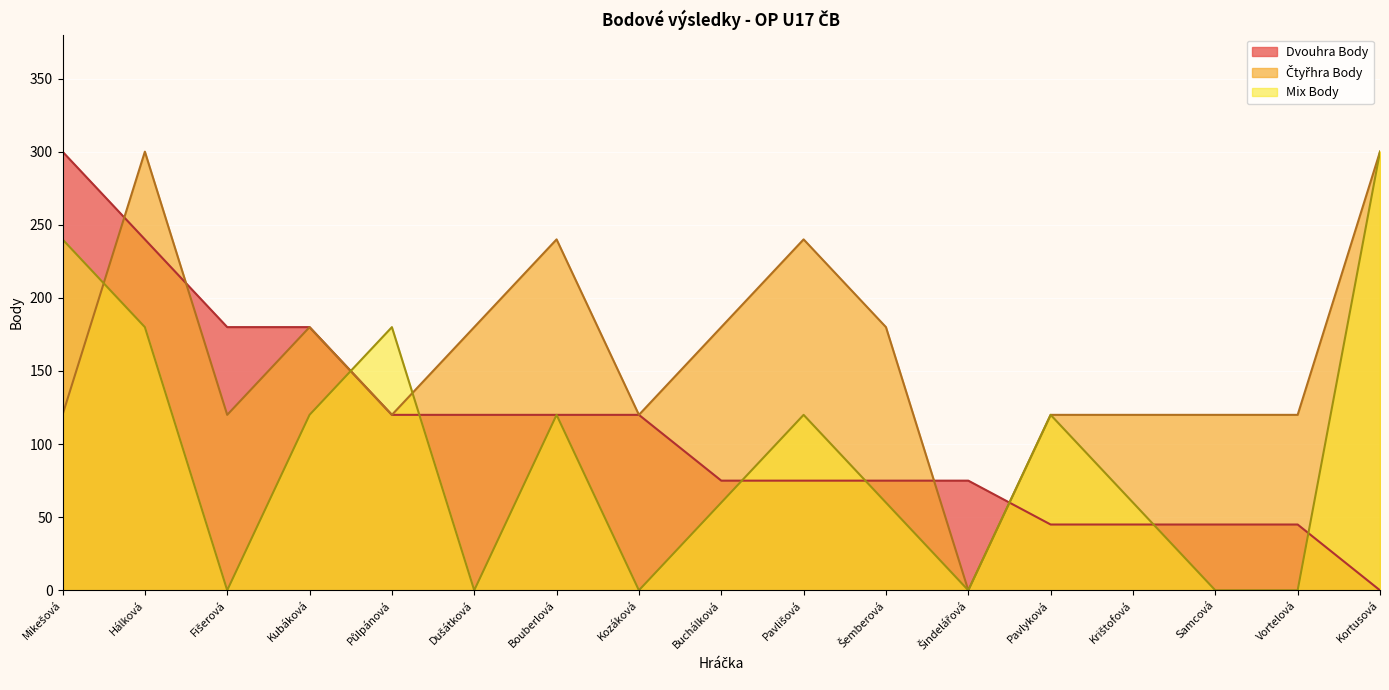

What is the difference between the maximum and minimum values in the Čtyřhra Body series?

300